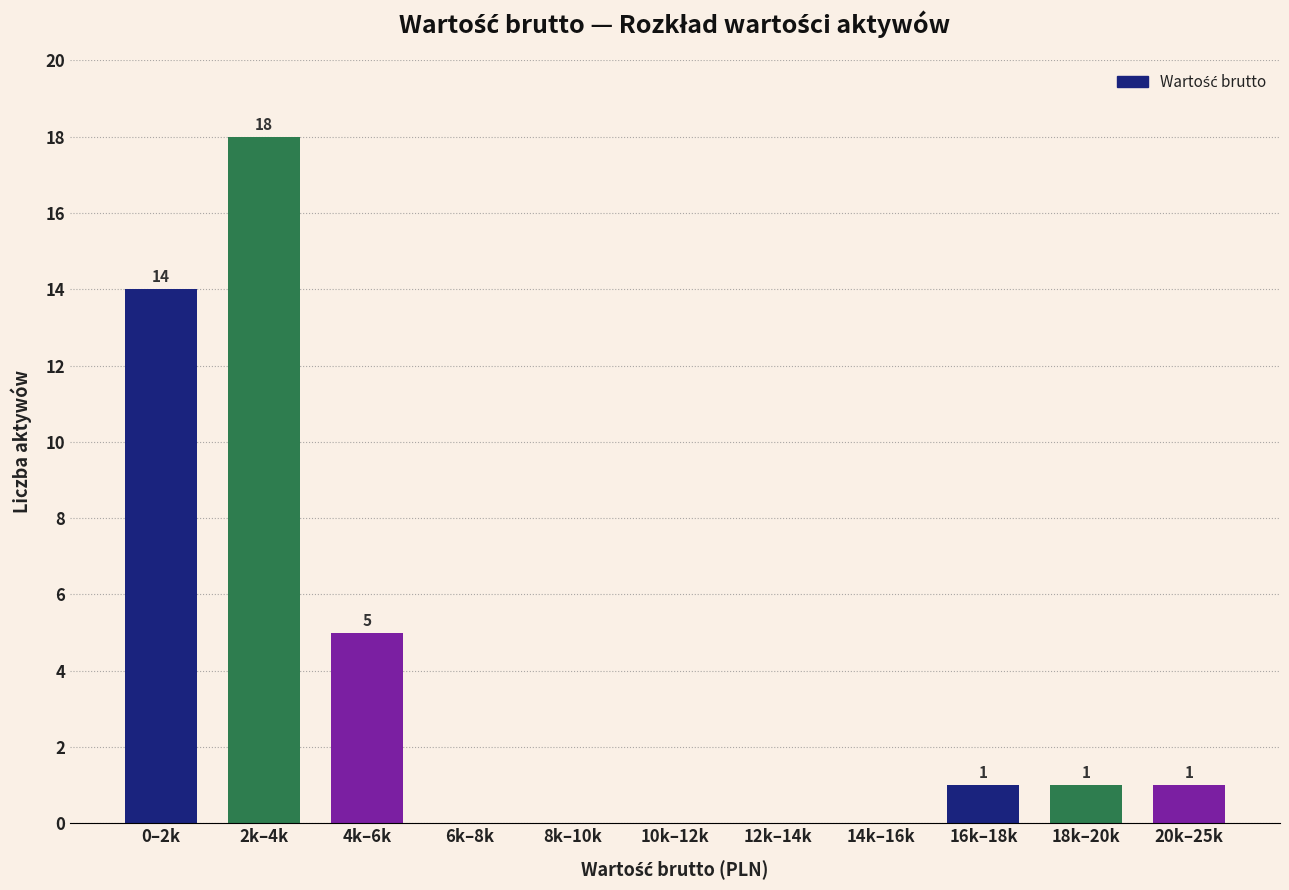

Reading right to left, extract all data points from this chart.

20k–25k=1	18k–20k=1	16k–18k=1	14k–16k=0	12k–14k=0	10k–12k=0	8k–10k=0	6k–8k=0	4k–6k=5	2k–4k=18	0–2k=14